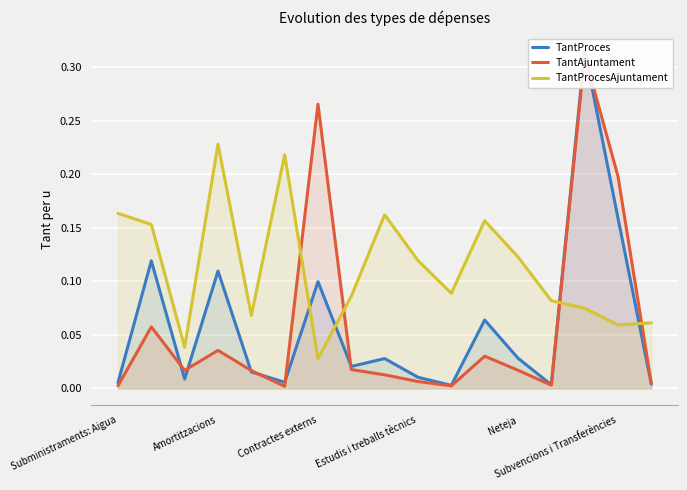

Reading left to right, extract all data points from this chart.

TantProces: 0.0	0.1	0.0	0.1	0.0	0.0	0.1	0.0	0.0	0.0	0.0	0.1	0.0	0.0	0.3	0.2	0.0
TantAjuntament: 0.0	0.1	0.0	0.0	0.0	0.0	0.3	0.0	0.0	0.0	0.0	0.0	0.0	0.0	0.3	0.2	0.0
TantProcesAjuntament: 0.2	0.2	0.0	0.2	0.1	0.2	0.0	0.1	0.2	0.1	0.1	0.2	0.1	0.1	0.1	0.1	0.1